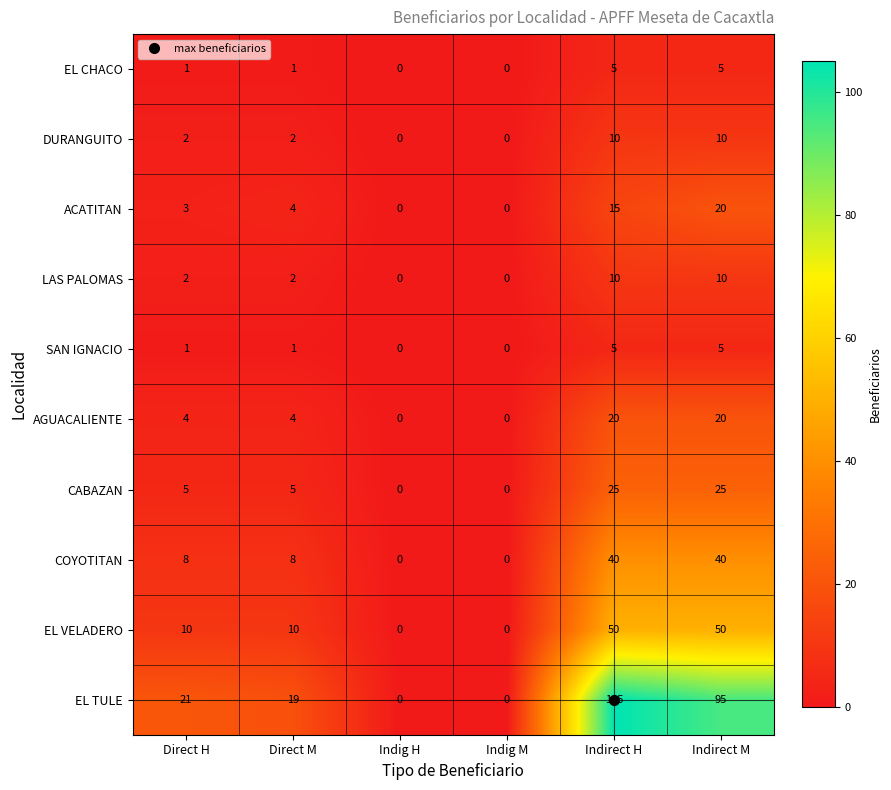

Which series has the largest total across all categories?

EL TULE